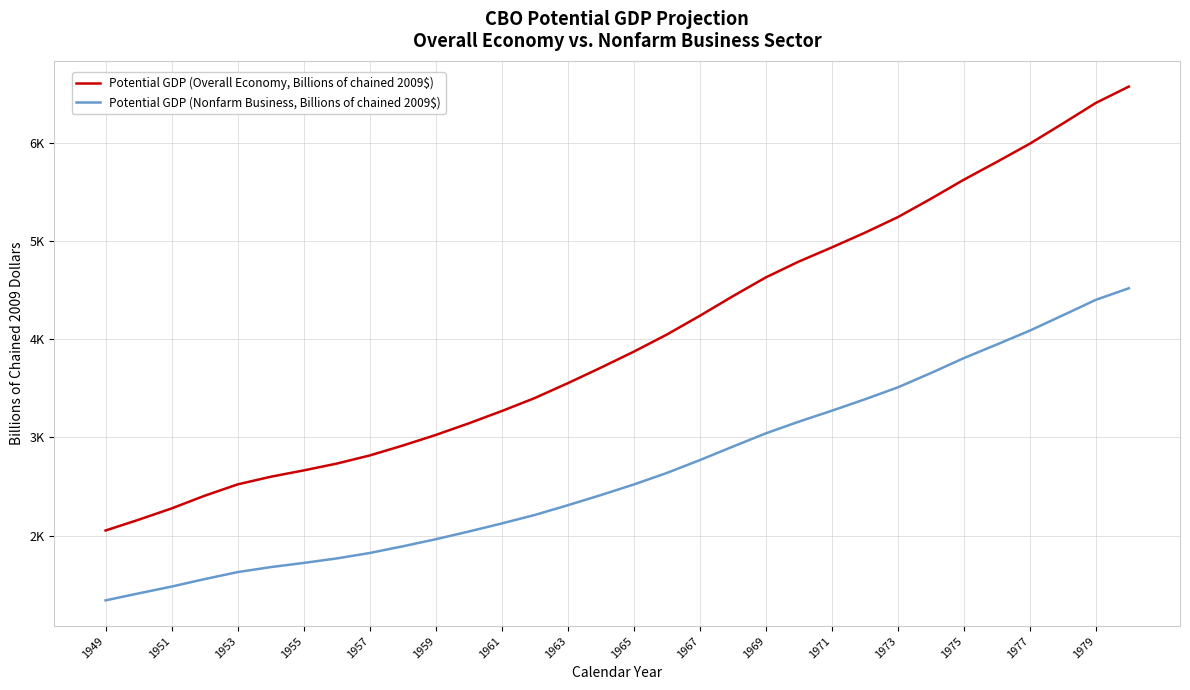

Does the chart display data point markers on the line(s)?

No